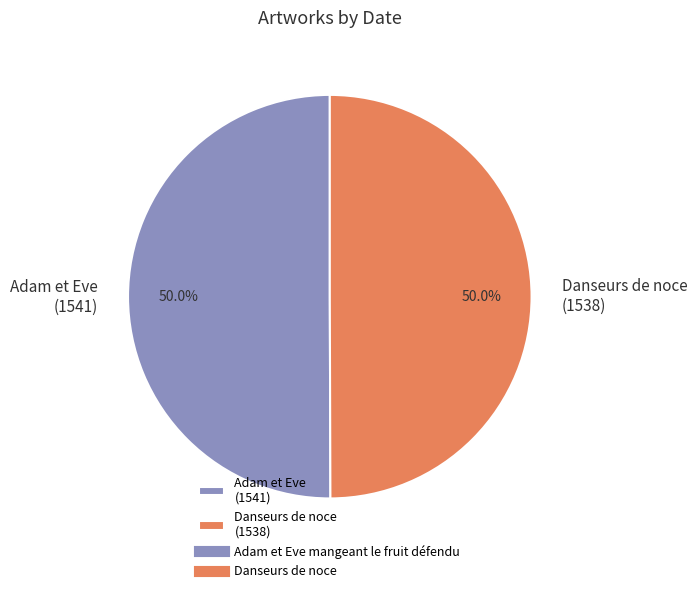

How much of the chart is everything except Danseurs de noce (1538)?

50.0%